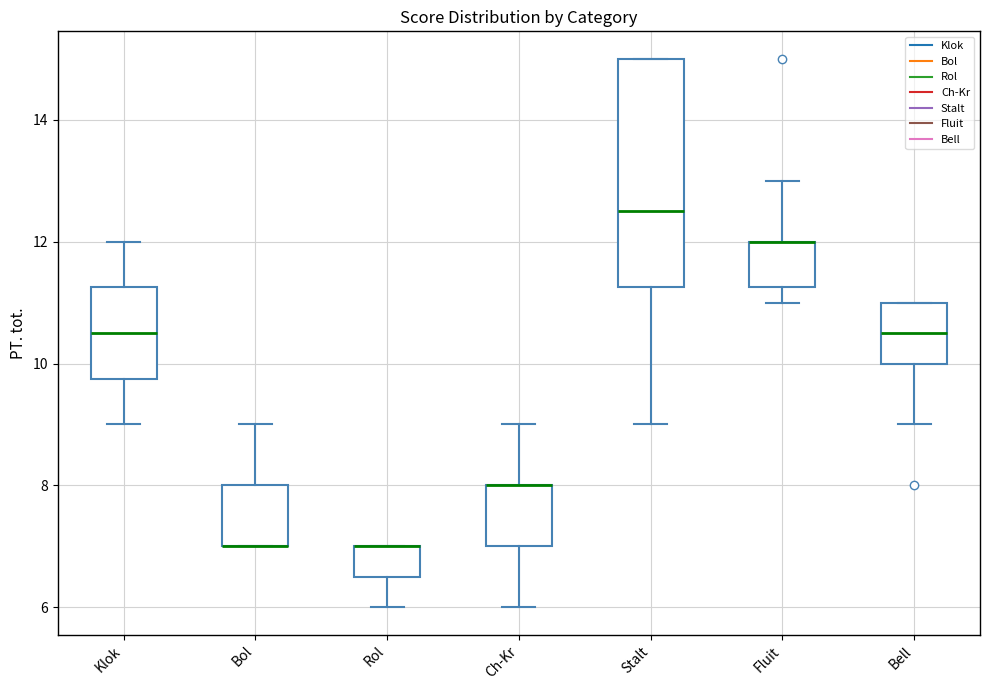

Where is the lower edge of the box for Bell on the y-axis? The values are not printed on the chart, so give them approximately, as read against the axis.

10.0